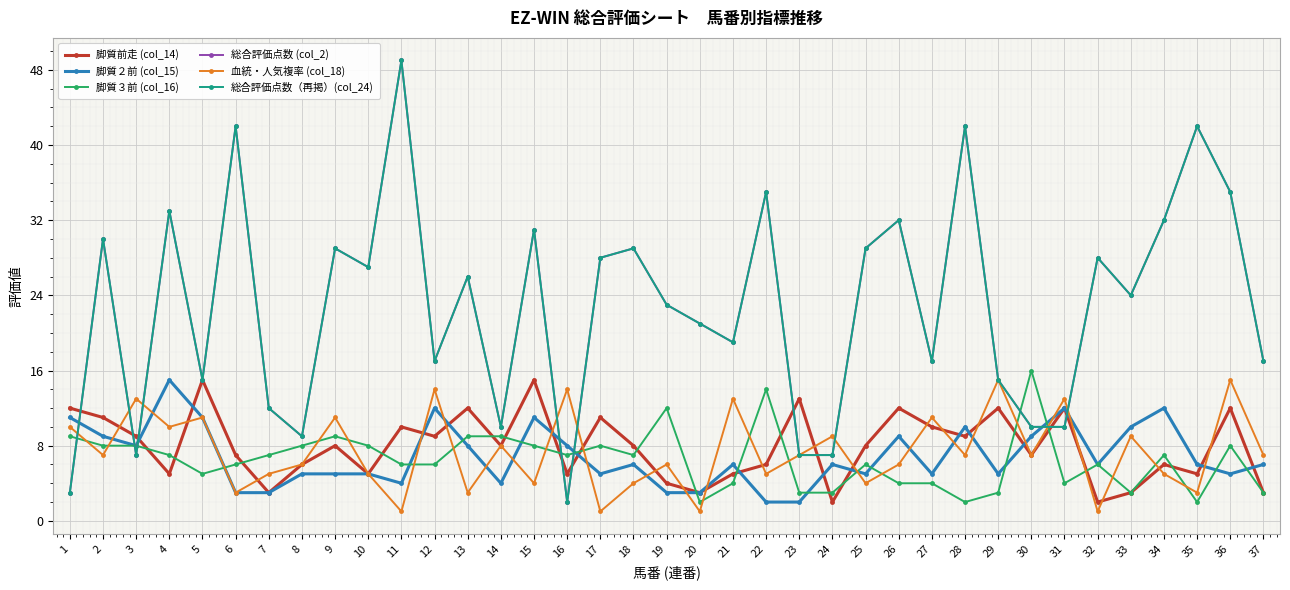

What is the difference between the maximum and second lowest values in the 血統・人気複率 (col_18) series?

14